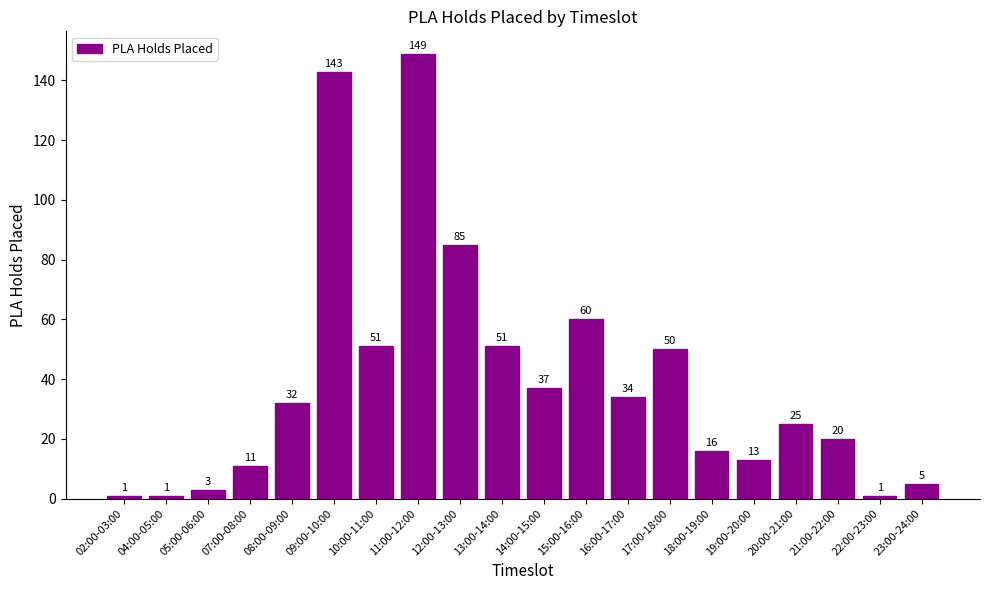

What is the approximate value at 08:00-09:00, to the nearest 50?

50